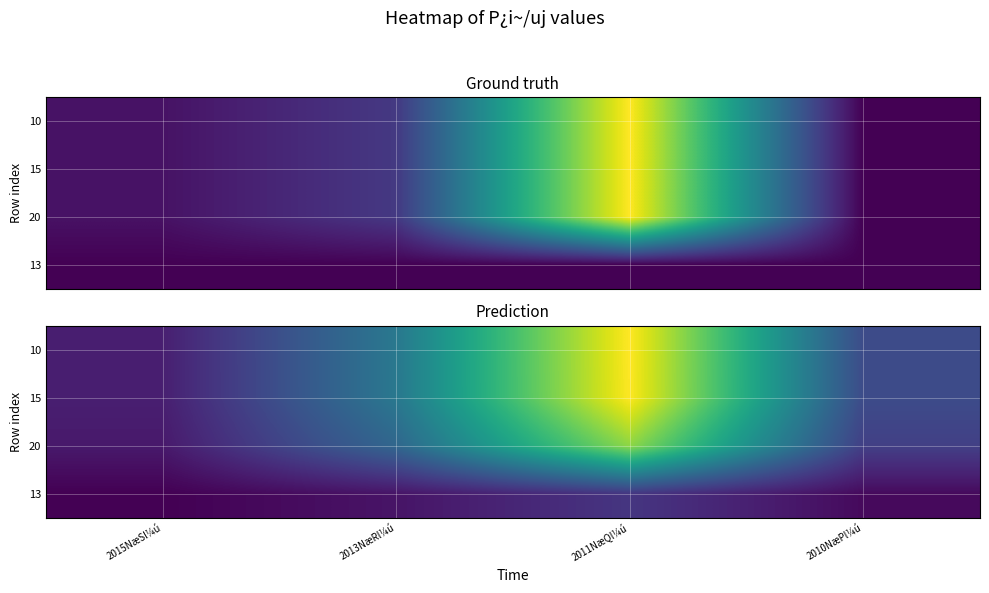

What is the difference between the 20 values at 2010NæPl¼ú and 2011NæQl¼ú?

182.7